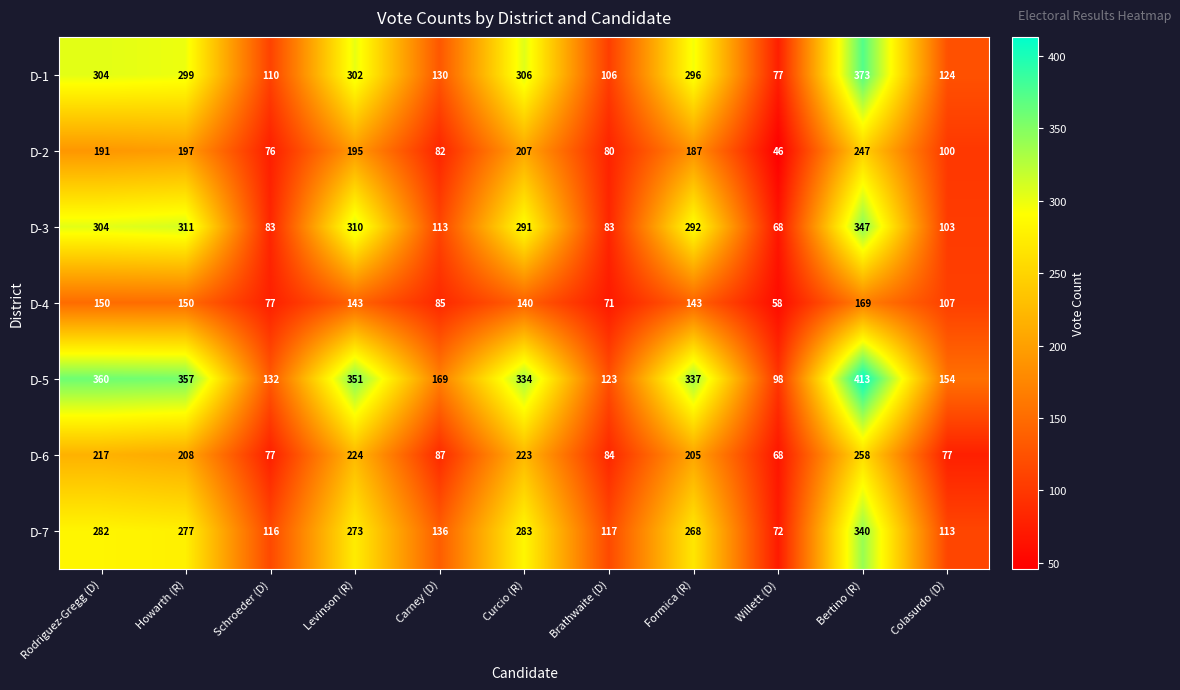

List the series in order of their peak value, highest first.

D-5, D-1, D-3, D-7, D-6, D-2, D-4